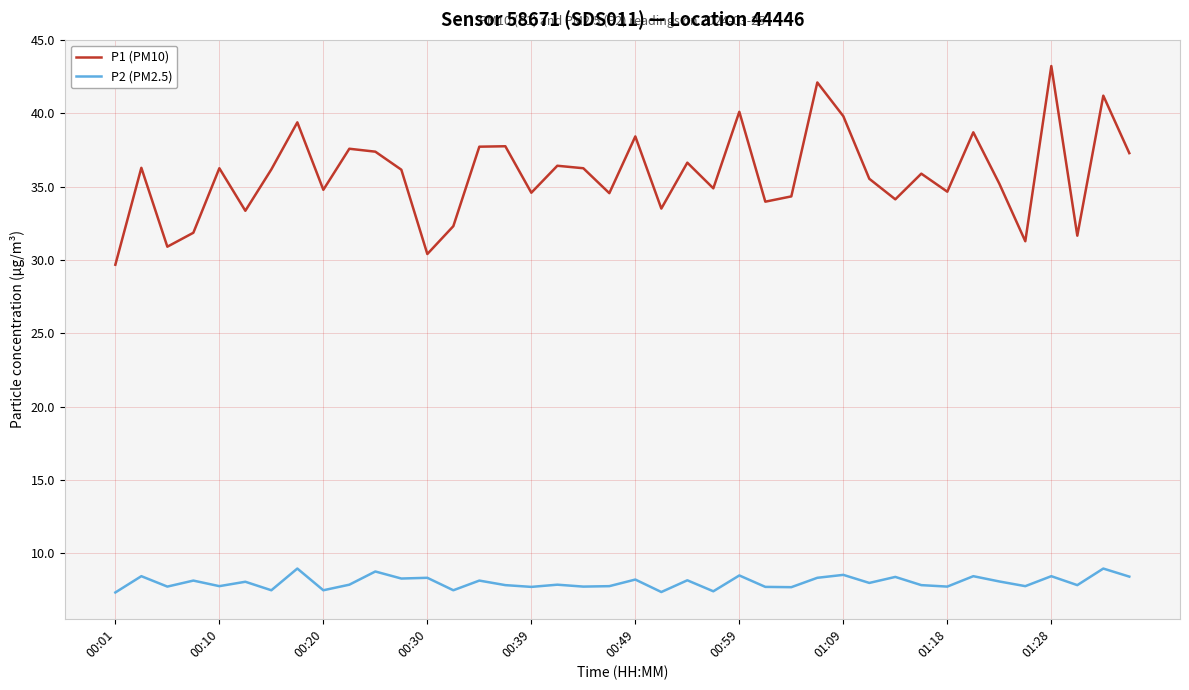

Which series has the largest total across all categories?

P1 (PM10)